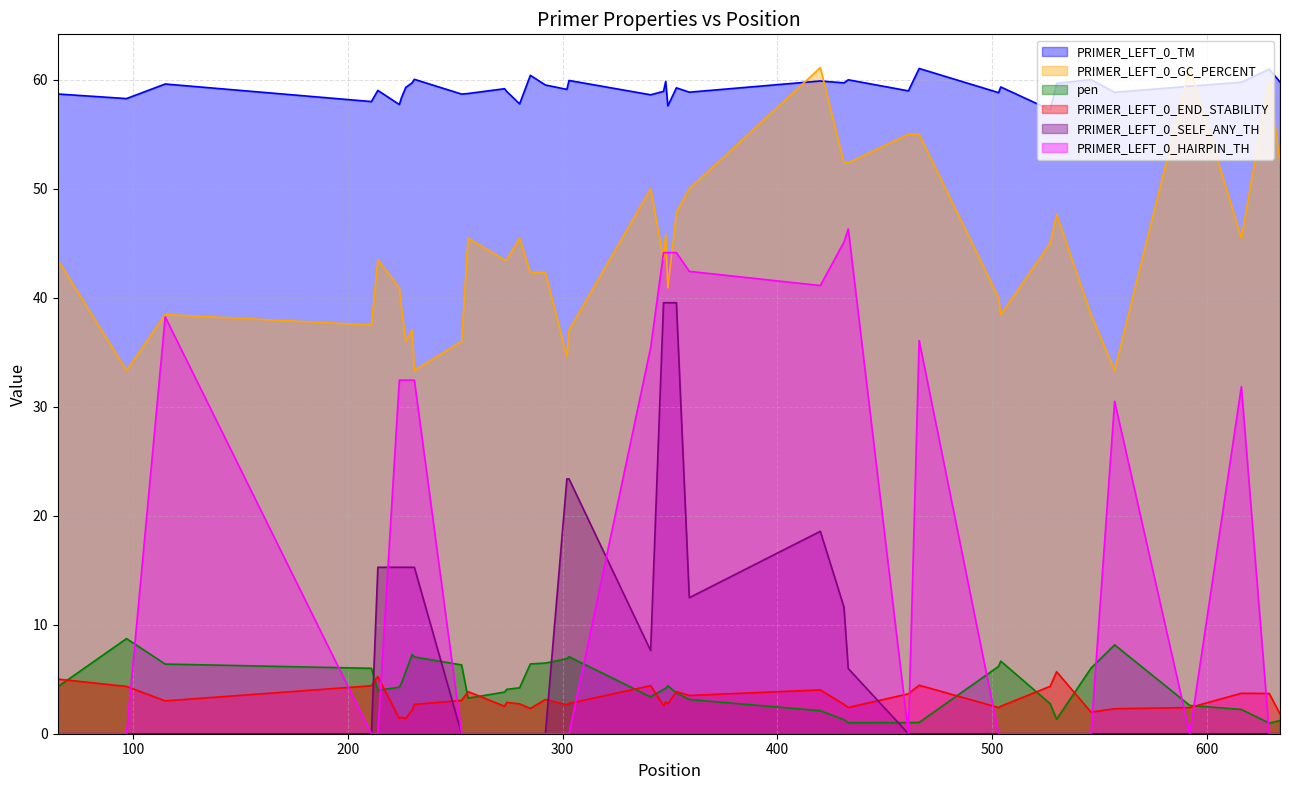

Rank the categories by PRIMER_LEFT_0_HAIRPIN_TH value from lowest to highest.

65, 97, 211, 214, 253, 256, 273, 274, 280, 285, 292, 302, 303, 461, 503, 504, 527, 530, 546, 592, 629, 634, 557, 616, 224, 225, 227, 230, 231, 341, 466, 115, 420, 359, 347, 348, 349, 353, 431, 433